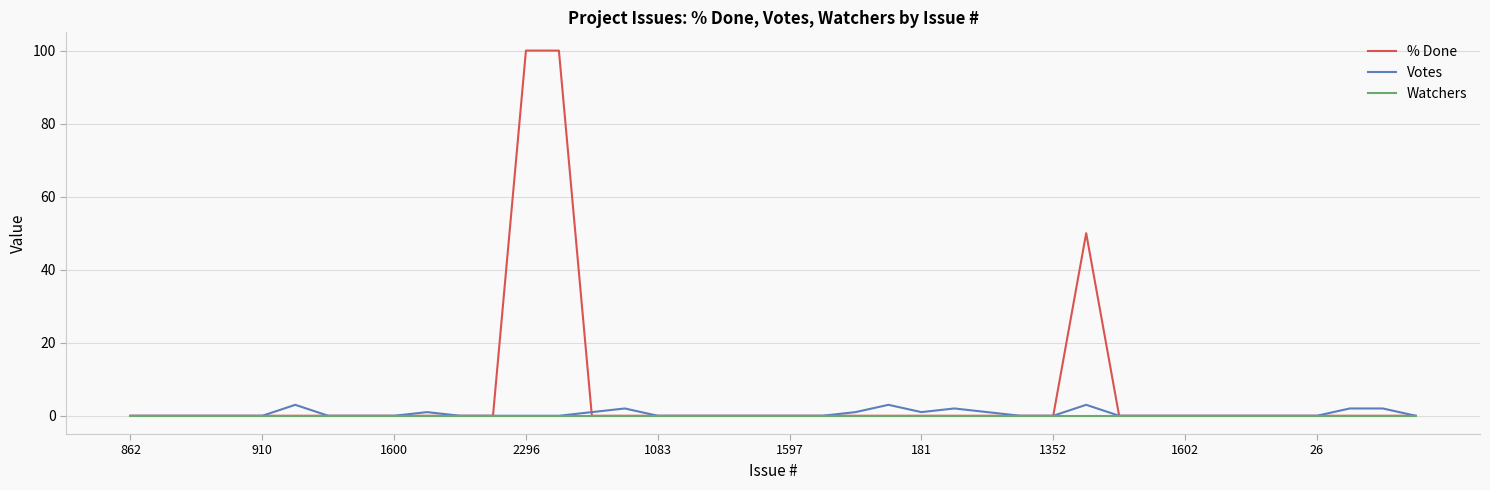

What is the greatest value displayed?

100